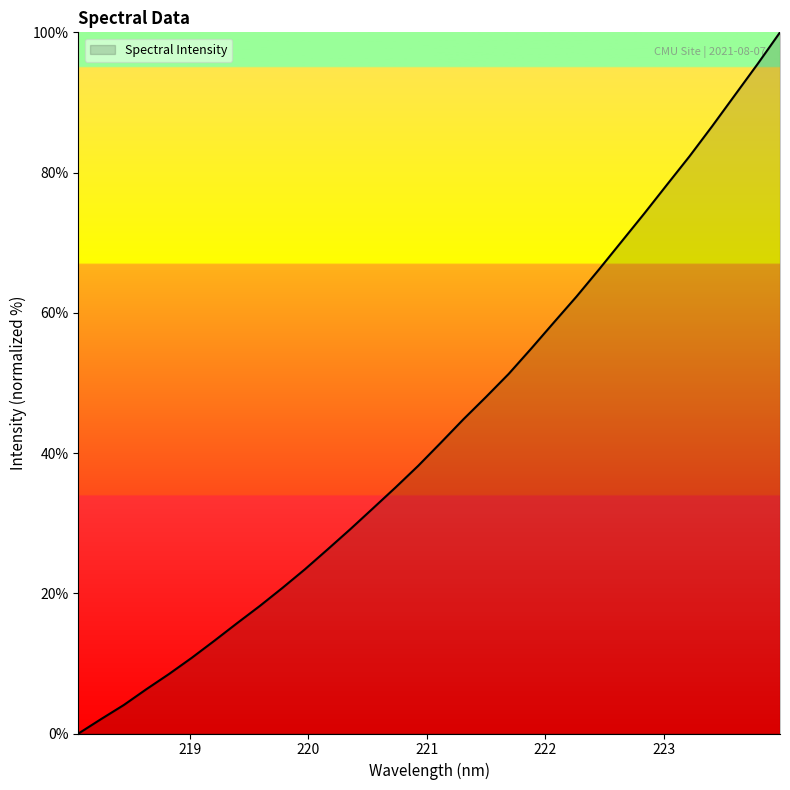

What is the greatest value displayed?

100.0